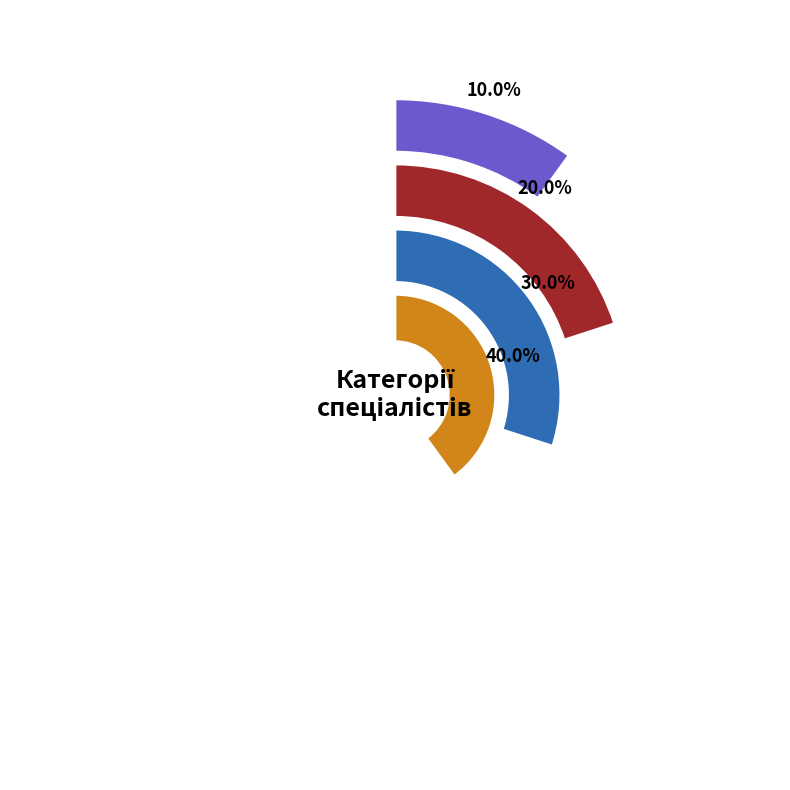

How many slices are in this pie chart?

4